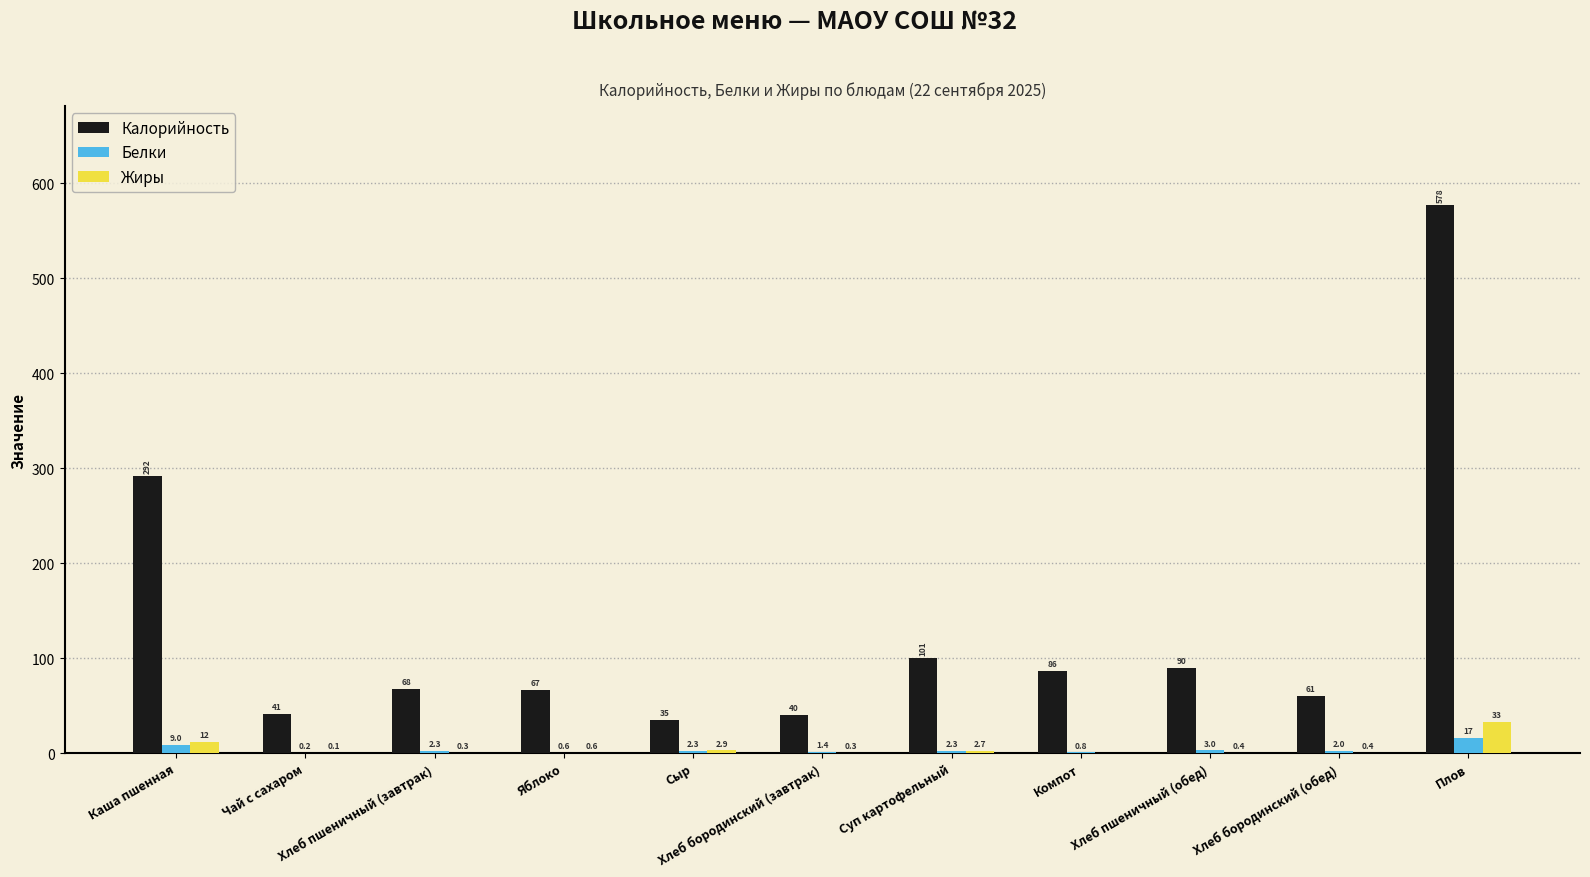

What is the average value of the Белки series?

3.7